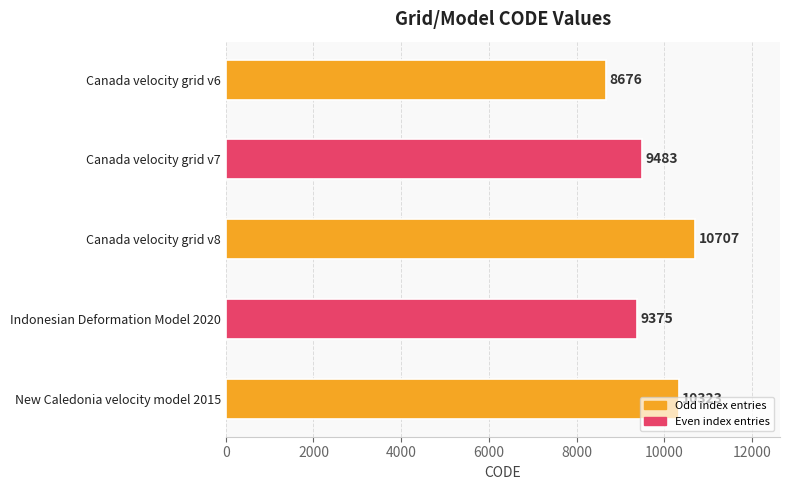

What is the value of the 2nd bar from the left?

9483